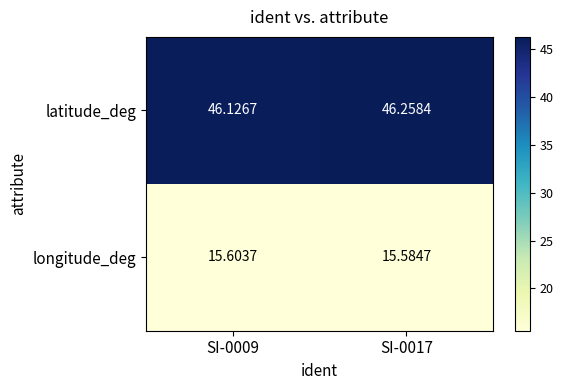

Is the value of latitude_deg at SI-0017 greater than the value of longitude_deg at SI-0009?

Yes